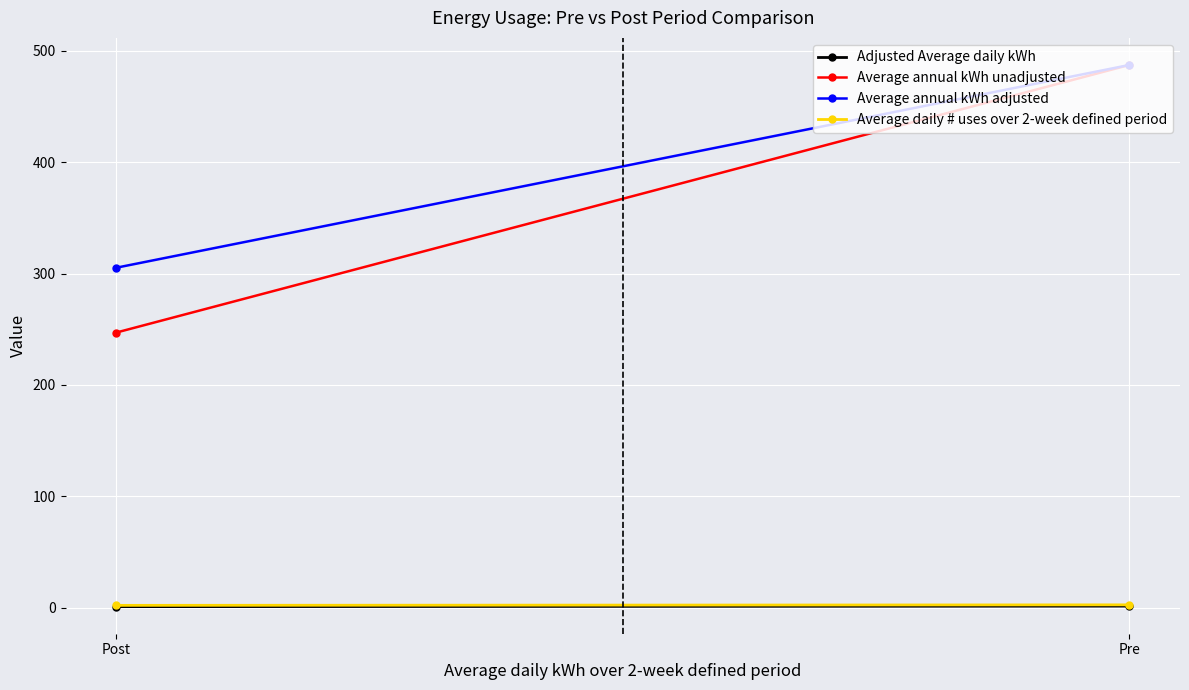

Which category has the lowest value across all series?

Post